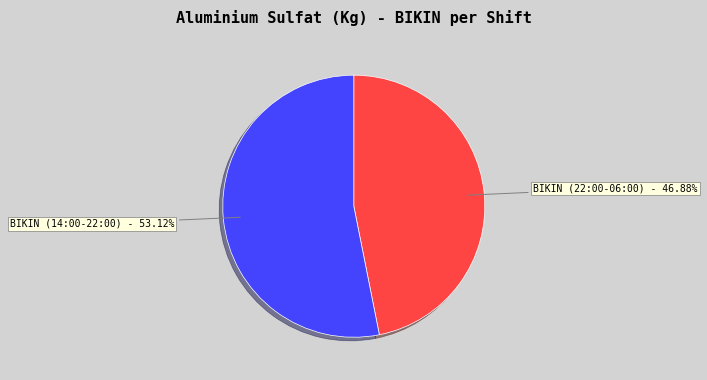

True or false: BIKIN (14:00-22:00) accounts for 41% of the total.

False